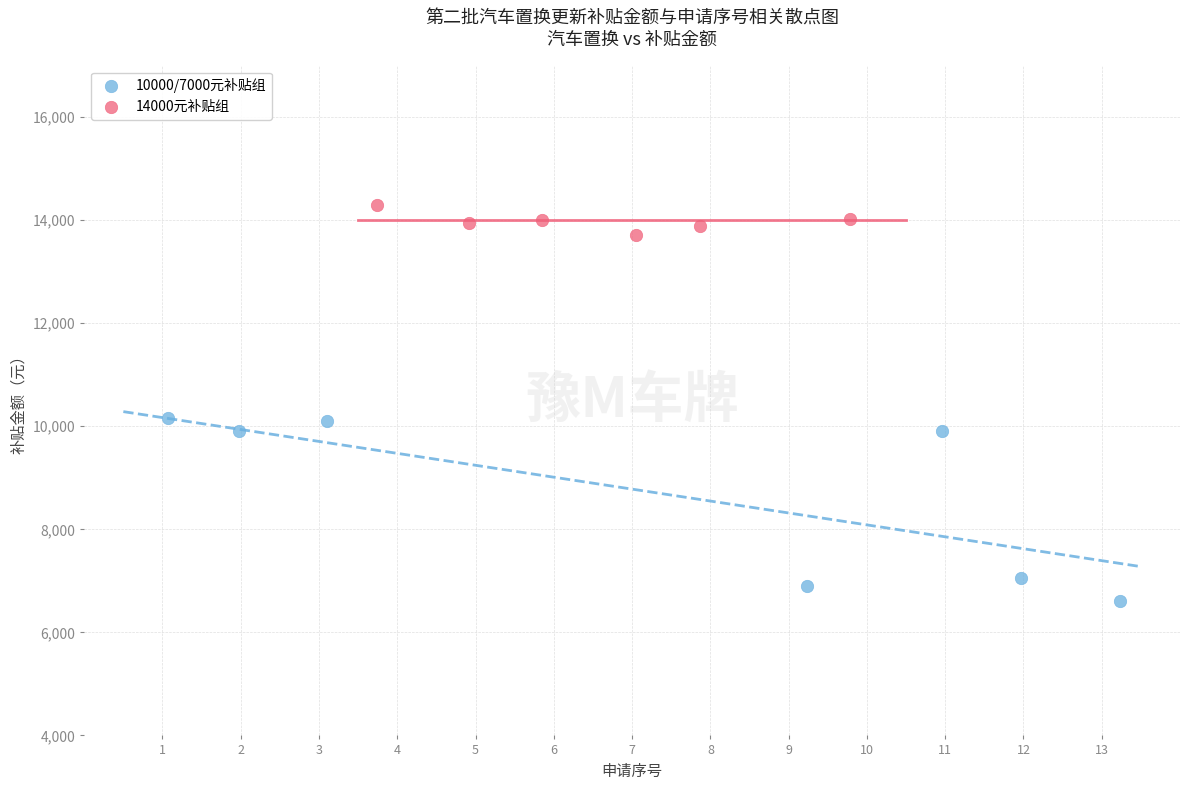

Which series has the largest Y range (max minus min)?

10000/7000元补贴组